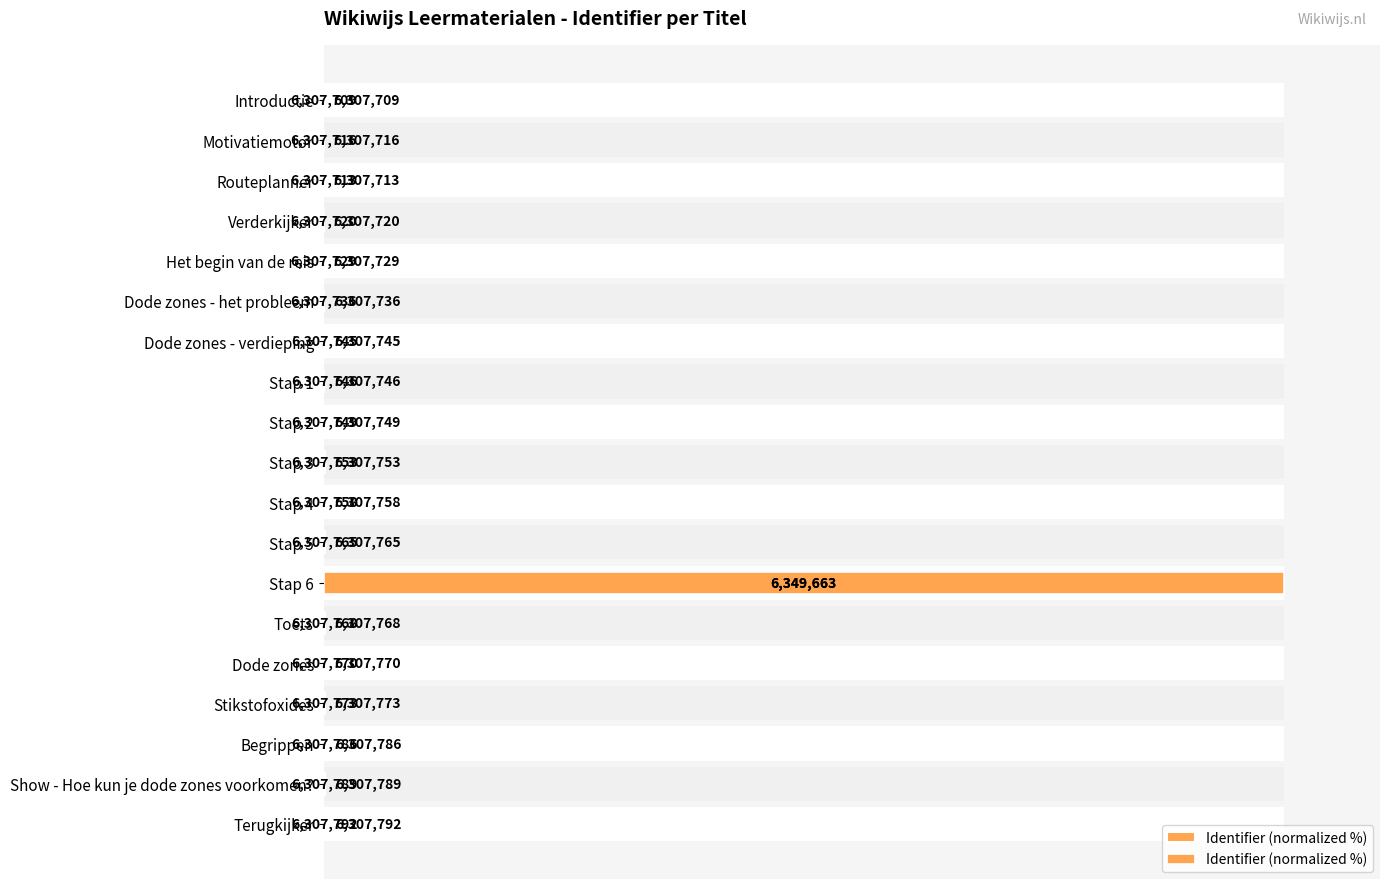

Where is the data nearest to the value 50?

Terugkijker